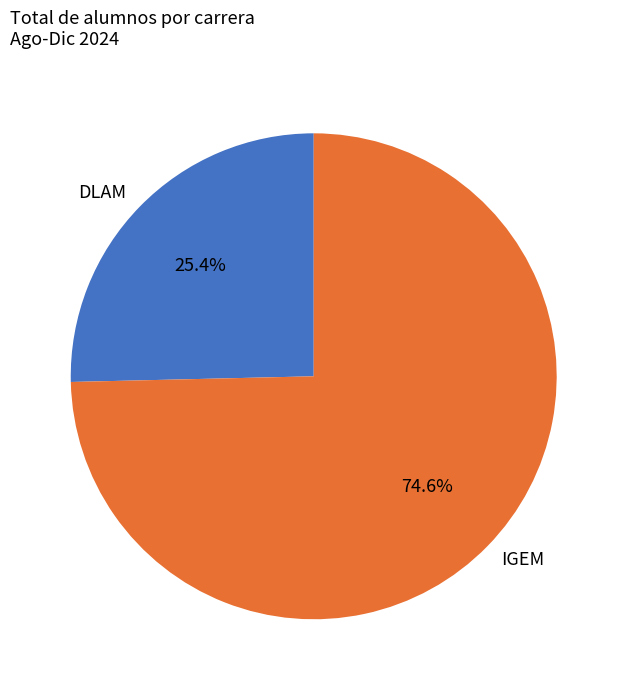

What is the smallest slice in the pie chart?

DLAM